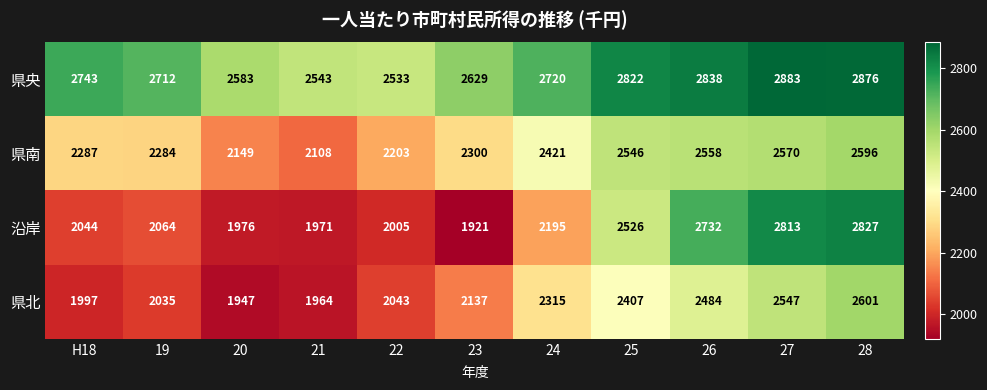

Which series has the widest spread of values?

沿岸